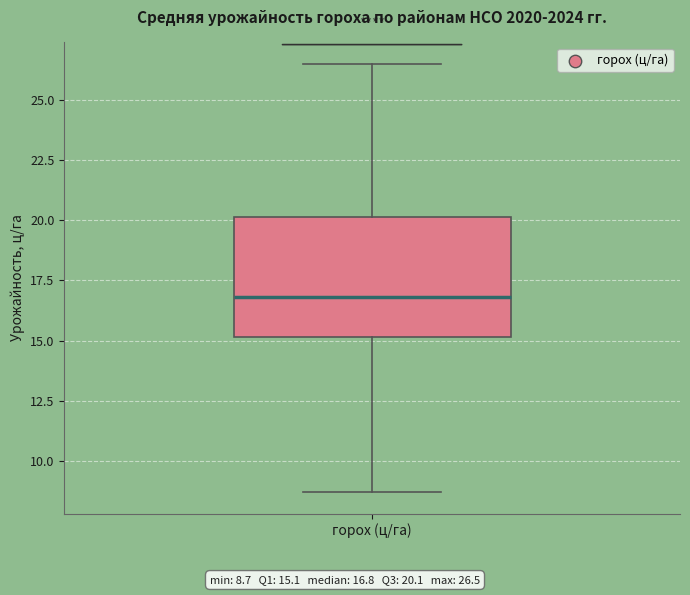

Transcribe this box plot: give where the median line is, the range the box spans, and where the two whiskers end, as read against the y-axis. The values are not printed on the chart, so give them approximately, as read against the axis.

median 17.0, box 15.0 to 20.0, whiskers 8.5 to 26.5